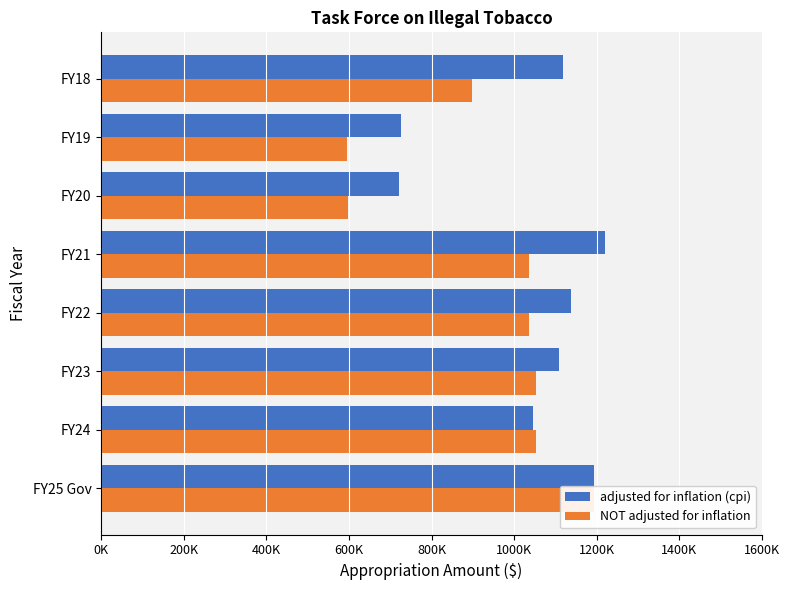

Between 1000K and 800K, which is larger?

800K